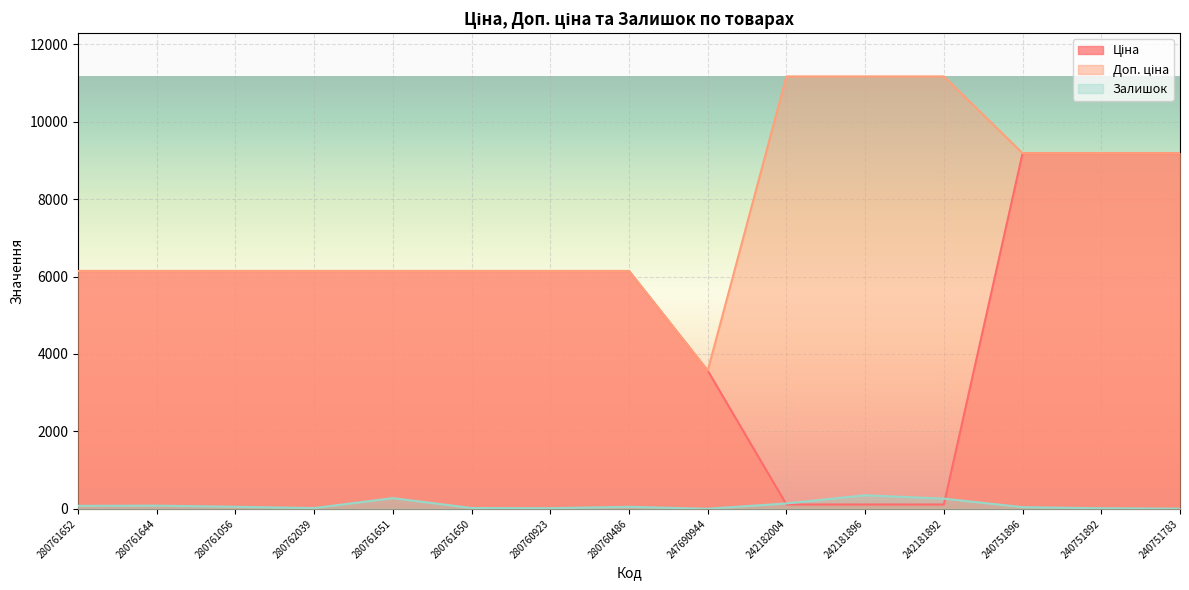

At how many categories does at least one series exceed 1894?

15